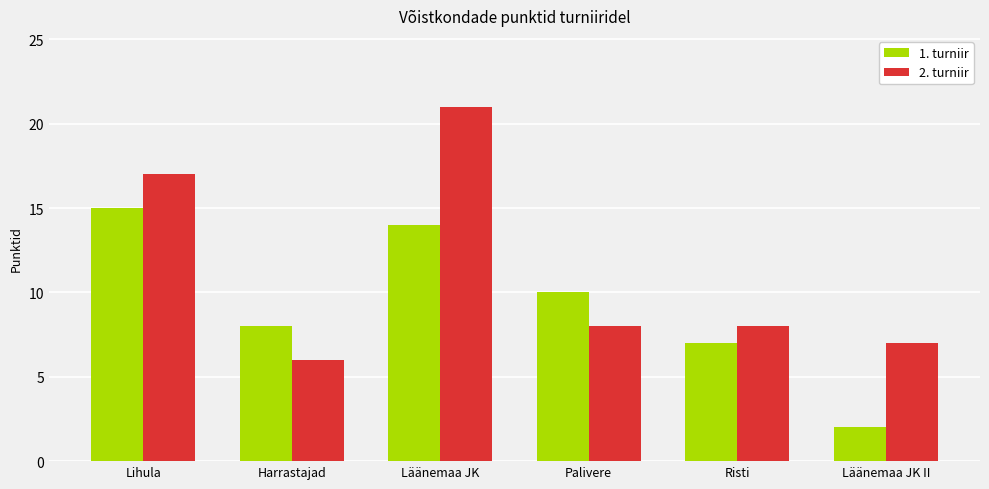

How many data points does each series have?

6